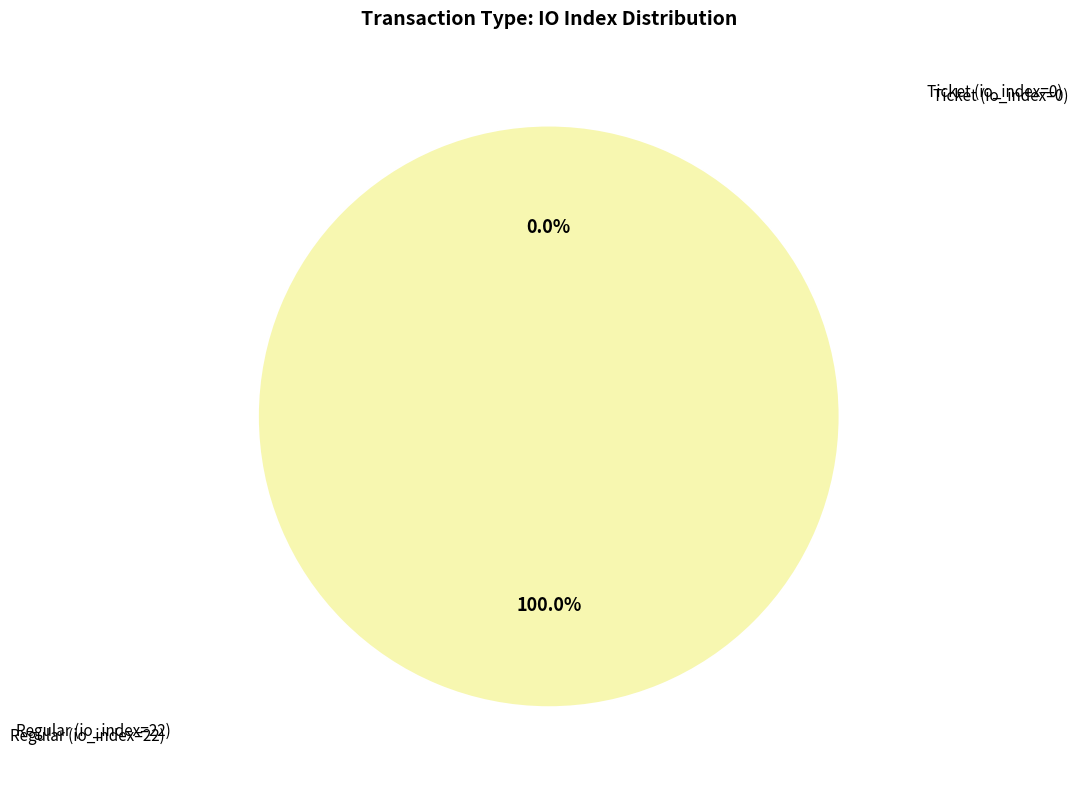

Which category has the smallest portion of the pie?

Ticket (io_index=0)